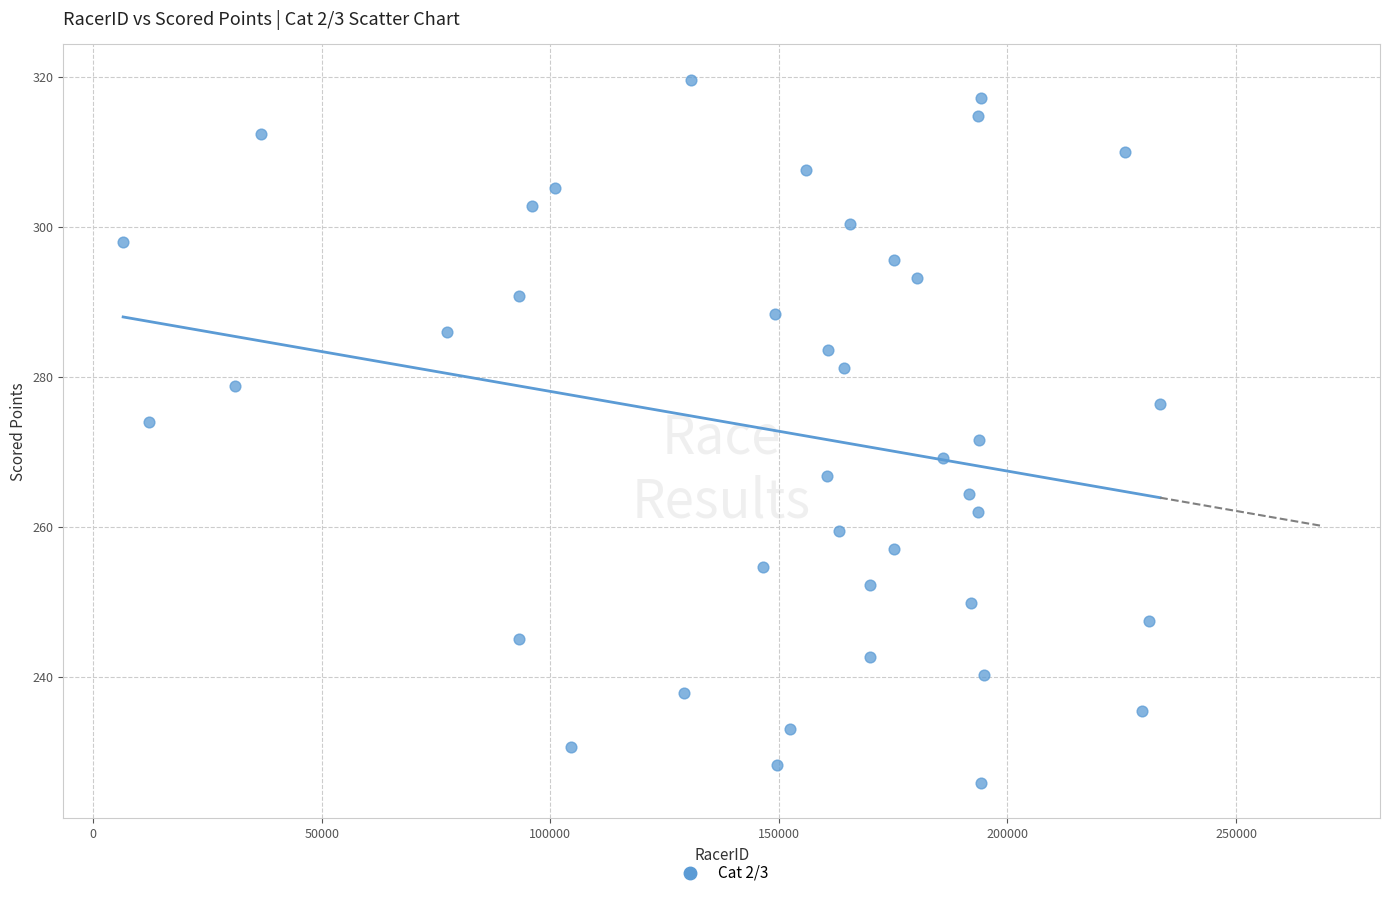

What is the range of X values (max minus min)?

226840.0